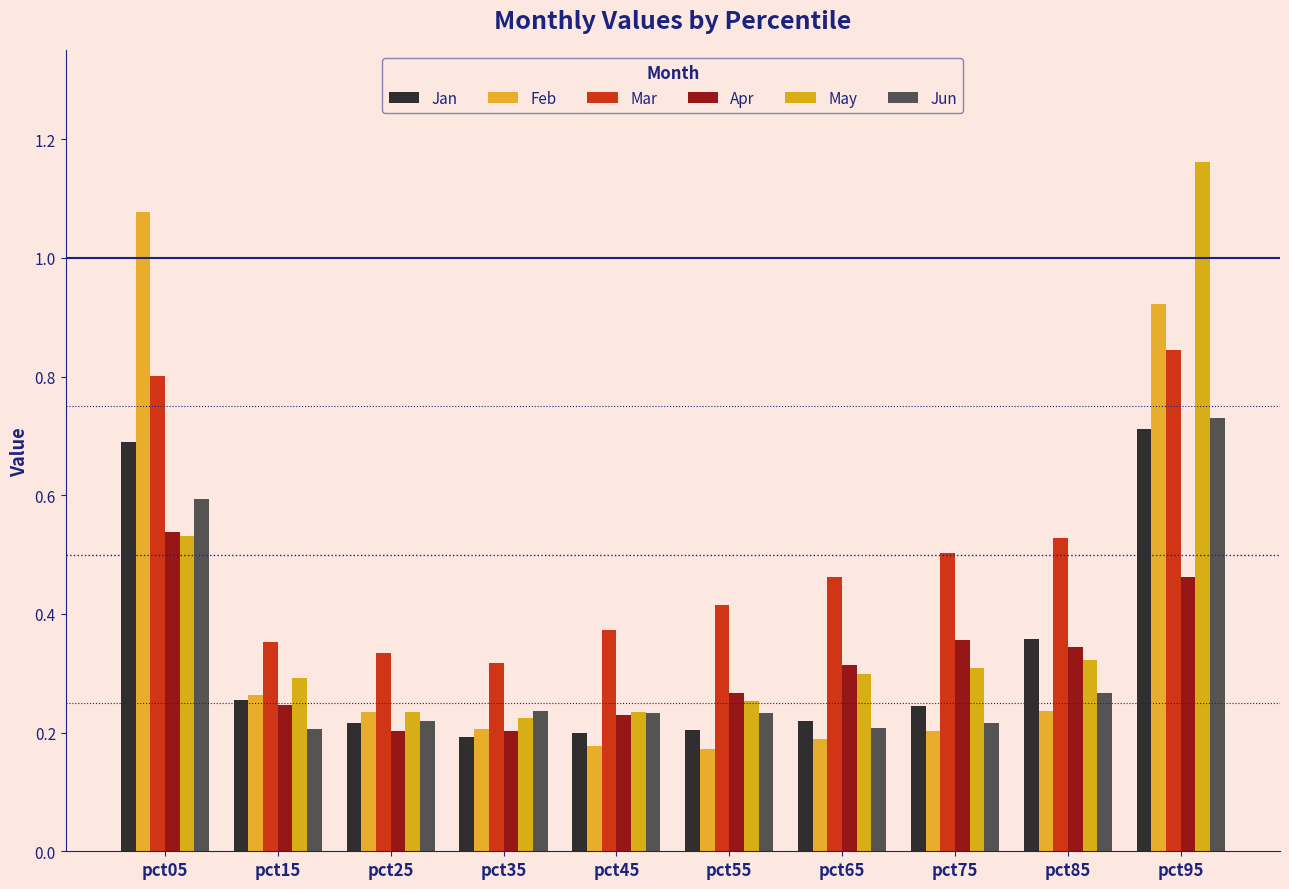

Which series has the largest range (max minus min)?

May